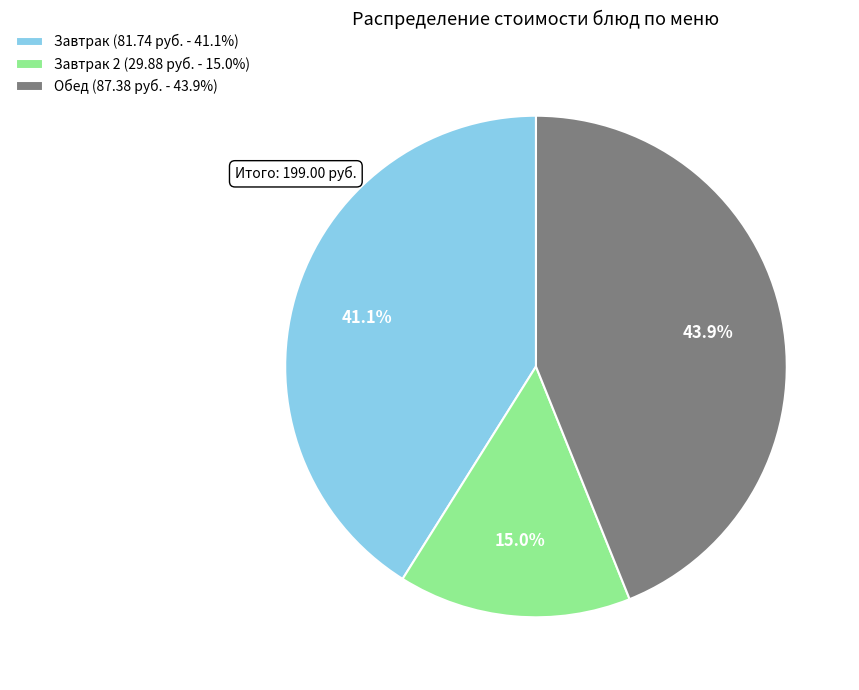

Rank the categories by value from highest to lowest.

Обед (87.38 руб. - 43.9%), Завтрак (81.74 руб. - 41.1%), Завтрак 2 (29.88 руб. - 15.0%)